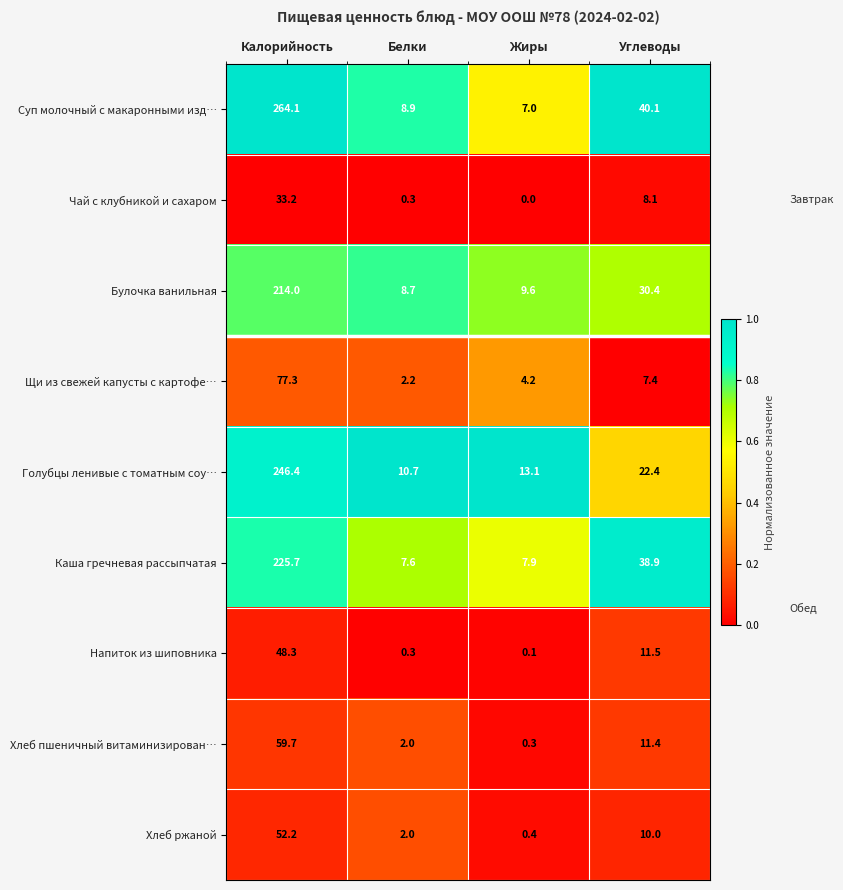

Count the number of data series in this chart.

9